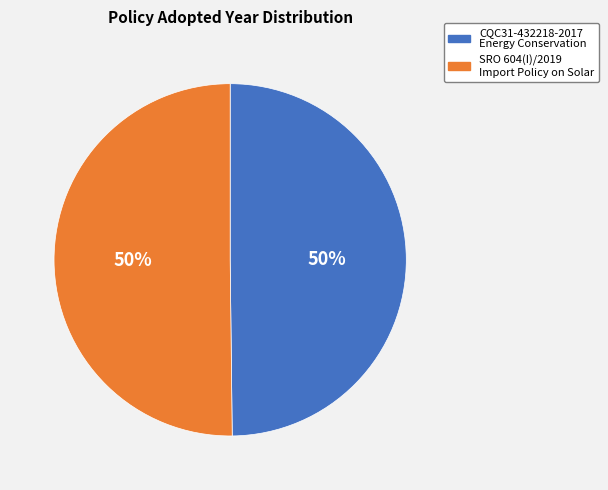

Combined, do SRO 604(I)/2019 Import Policy on Solar and CQC31-432218-2017 Energy Conservation account for over 50%?

Yes